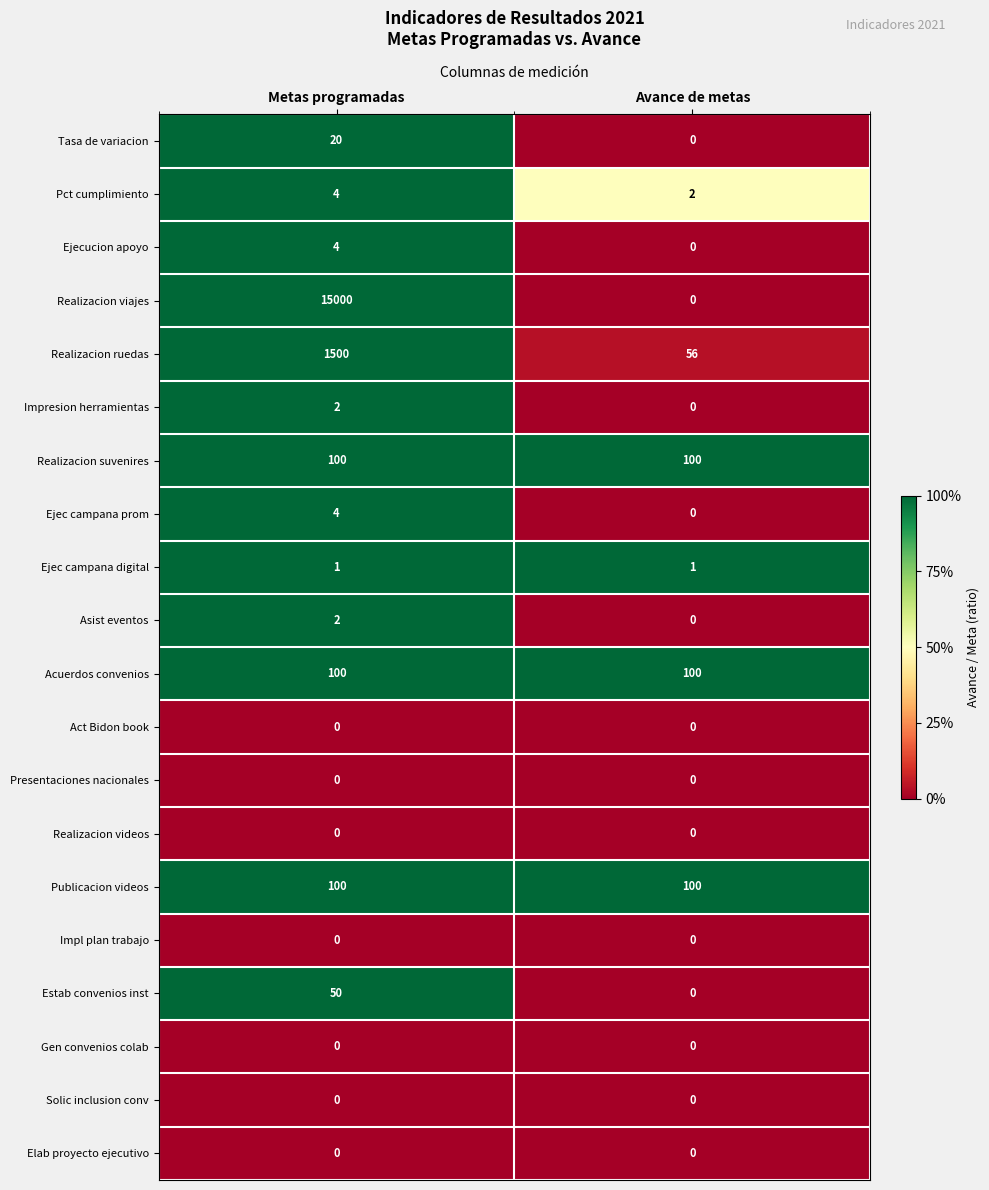

Rank the categories by Pct cumplimiento value from lowest to highest.

Avance de metas, Metas programadas